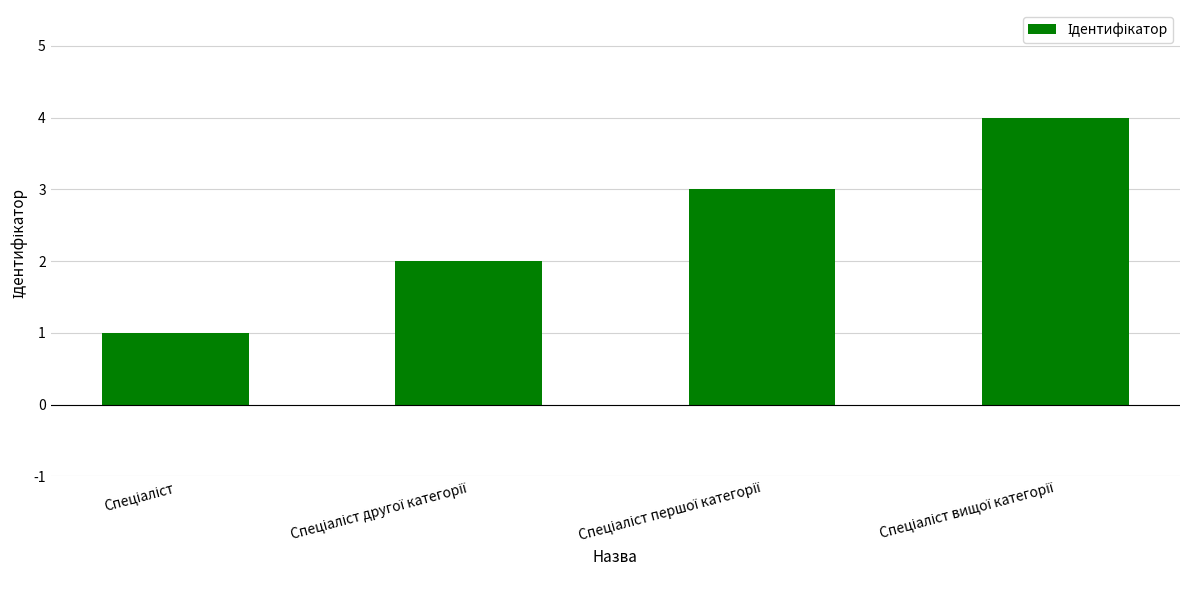

What is the greatest value displayed?

4